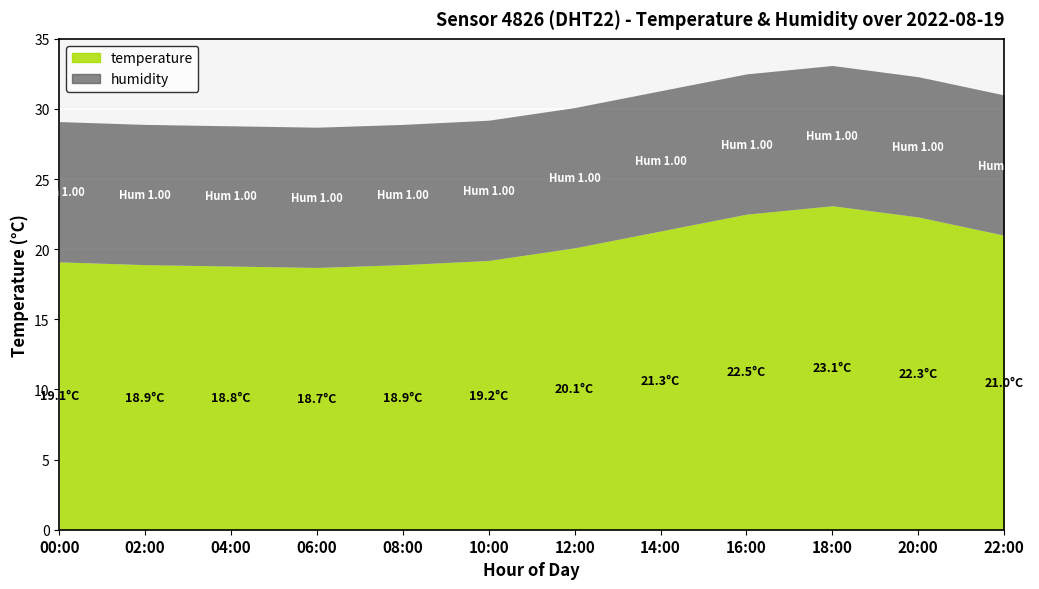

Between 00:00 and 10:00, which is larger?

10:00